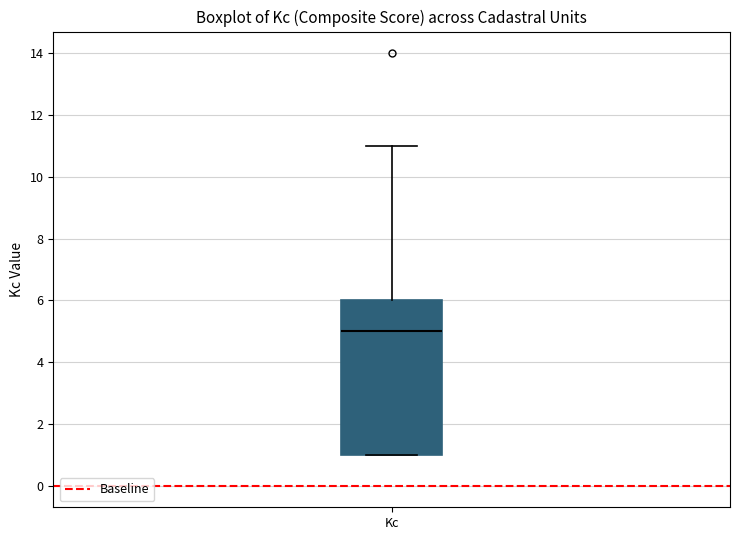

Where does the median line of the box for Kc sit on the y-axis? The values are not printed on the chart, so give them approximately, as read against the axis.

5